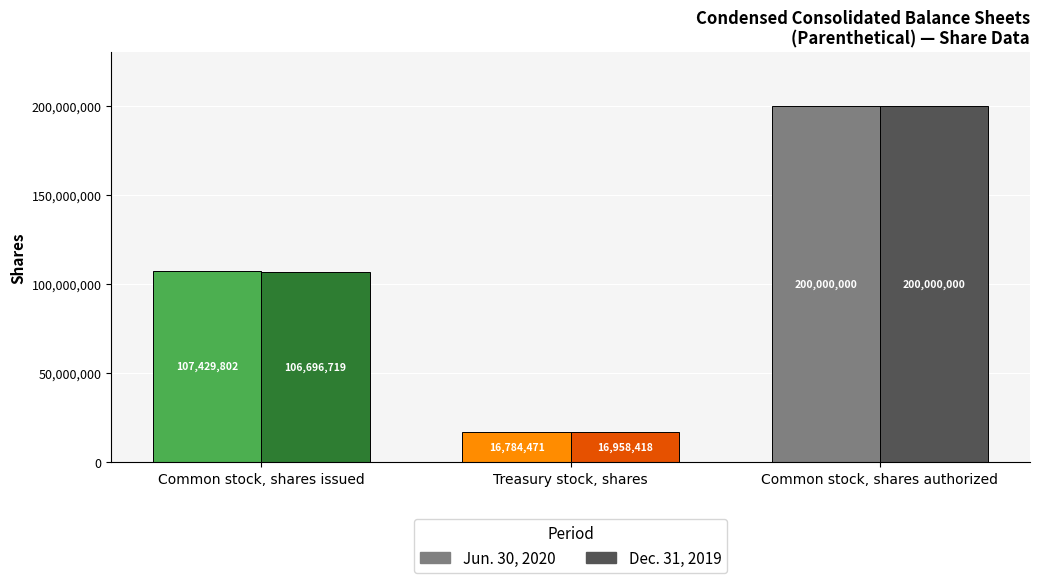

What is the highest value of the Dec. 31, 2019 series?

200000000